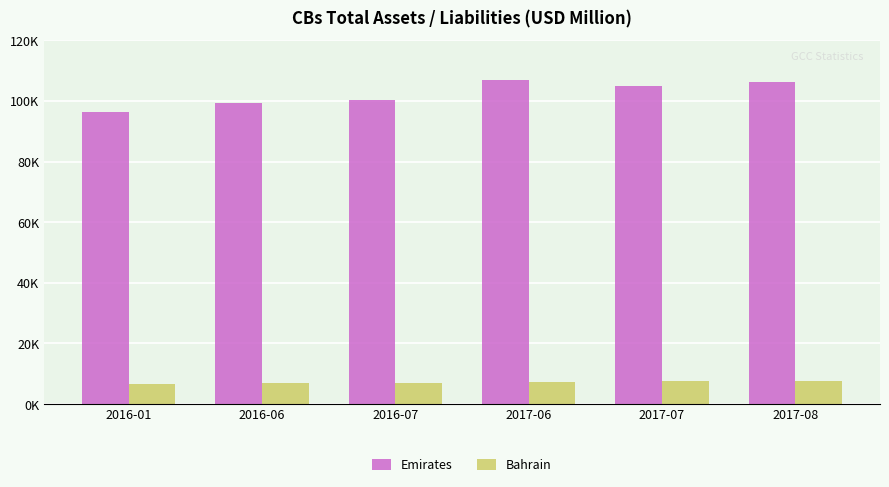

What are all the series names shown in the legend?

Emirates, Bahrain